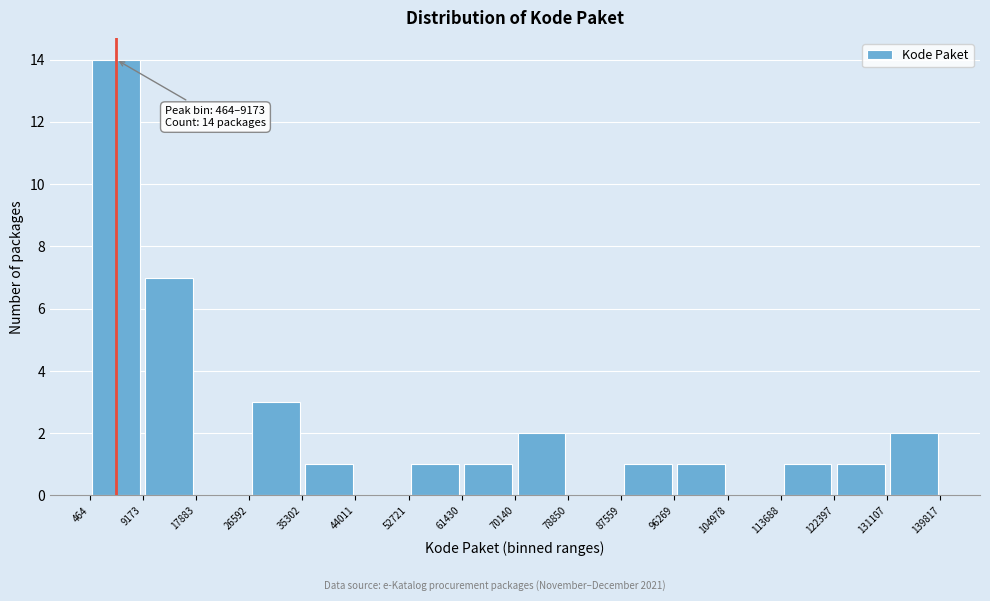

Which range on the x-axis has the tallest bar?

464 to 9173